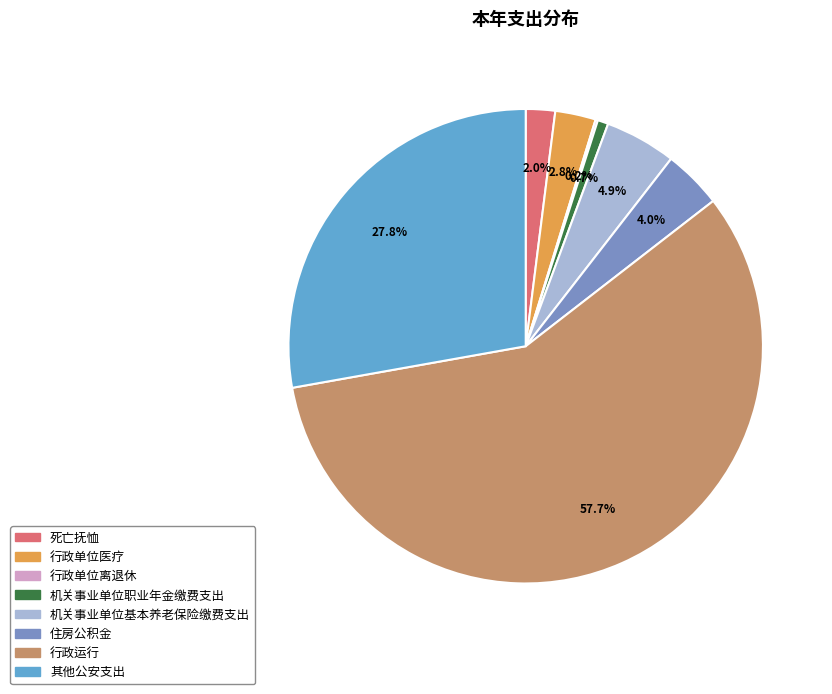

How much of the chart is everything except 其他公安支出?

72.2%